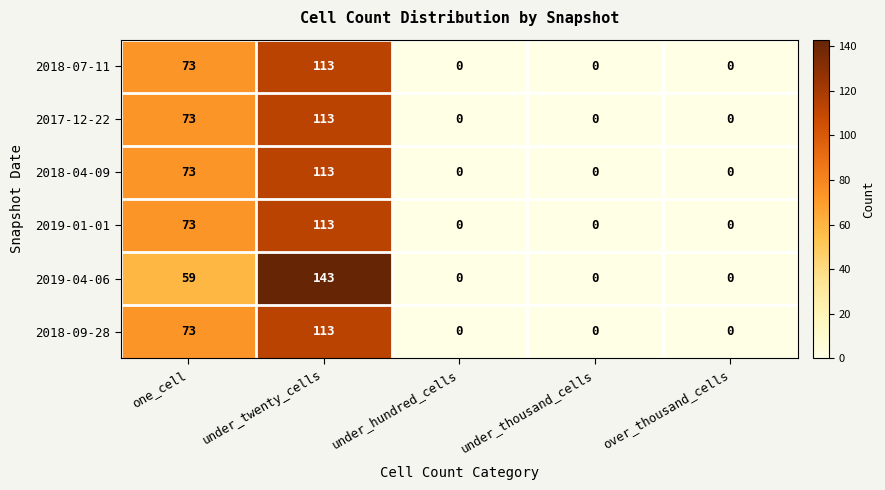

Between one_cell and under_twenty_cells, which series saw the biggest shift?

2019-04-06